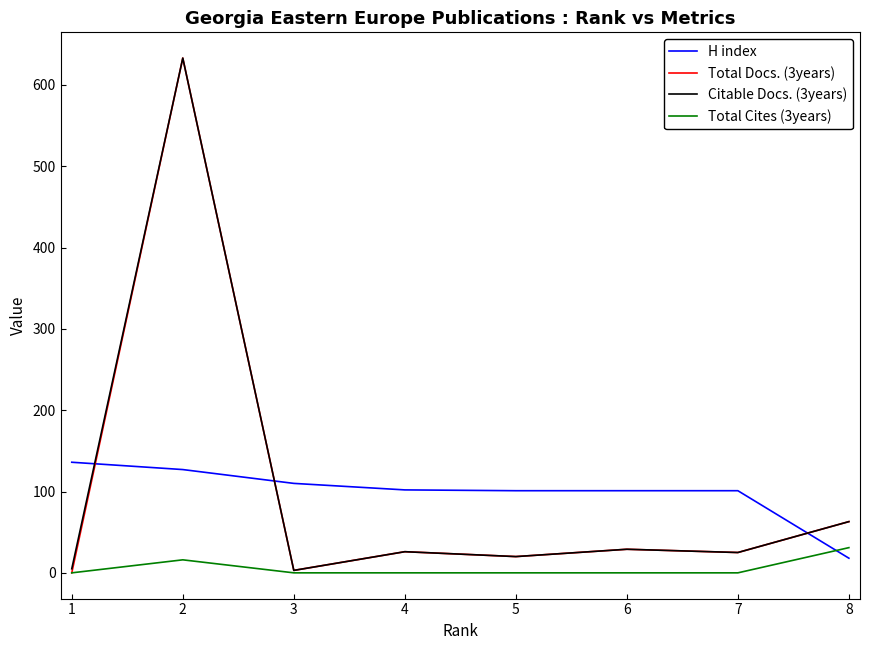

Which series has the widest spread of values?

Total Docs. (3years)